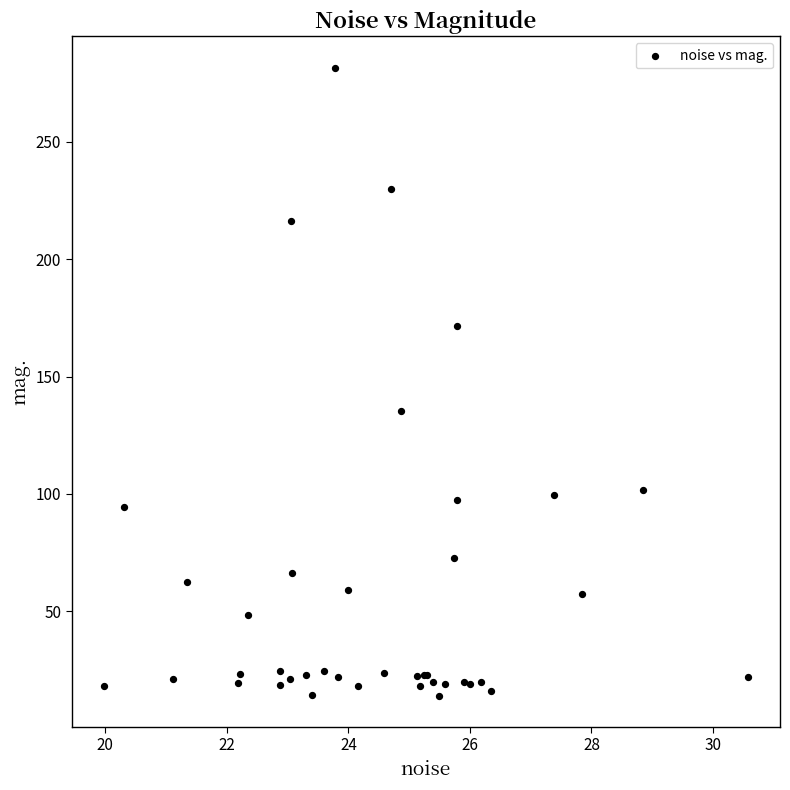

What Y value in the scatter plot is closest to 147?

135.5